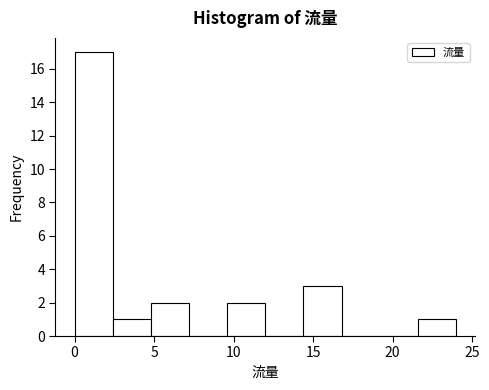

Reading left to right, transcribe this chart: for each bar, give the range it covers on the x-axis and its height. Neither the bar edges nor the heights are printed on the chart, so give them approximately, as read against the axes.

0.0 to 2.4: 17
2.4 to 4.8: 1
4.8 to 7.2: 2
7.2 to 9.6: 0
9.6 to 12.0: 2
12.0 to 14.4: 0
14.4 to 16.8: 3
16.8 to 19.2: 0
19.2 to 21.6: 0
21.6 to 24.0: 1